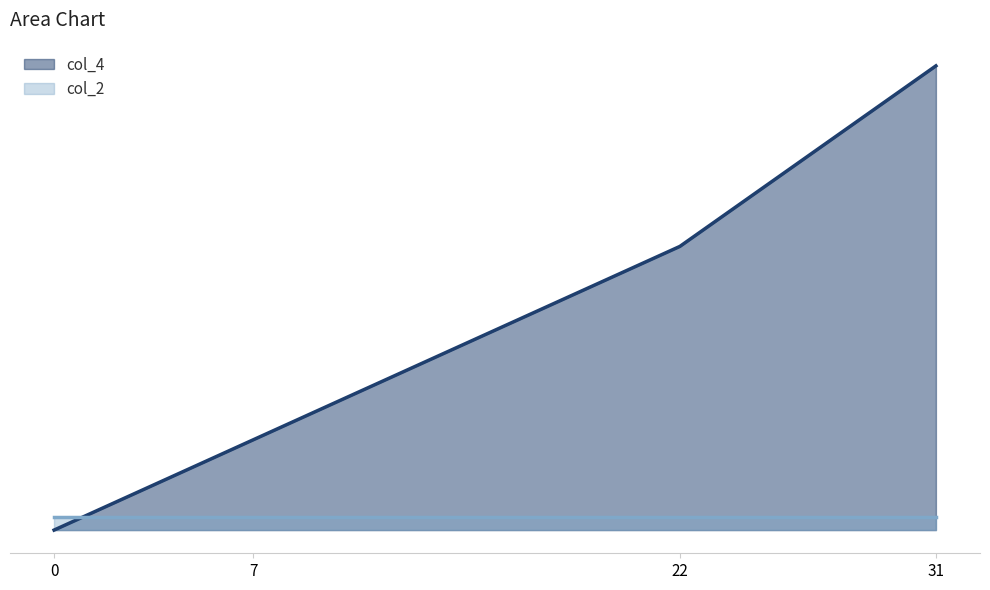

What is the difference between the maximum and minimum values?

144